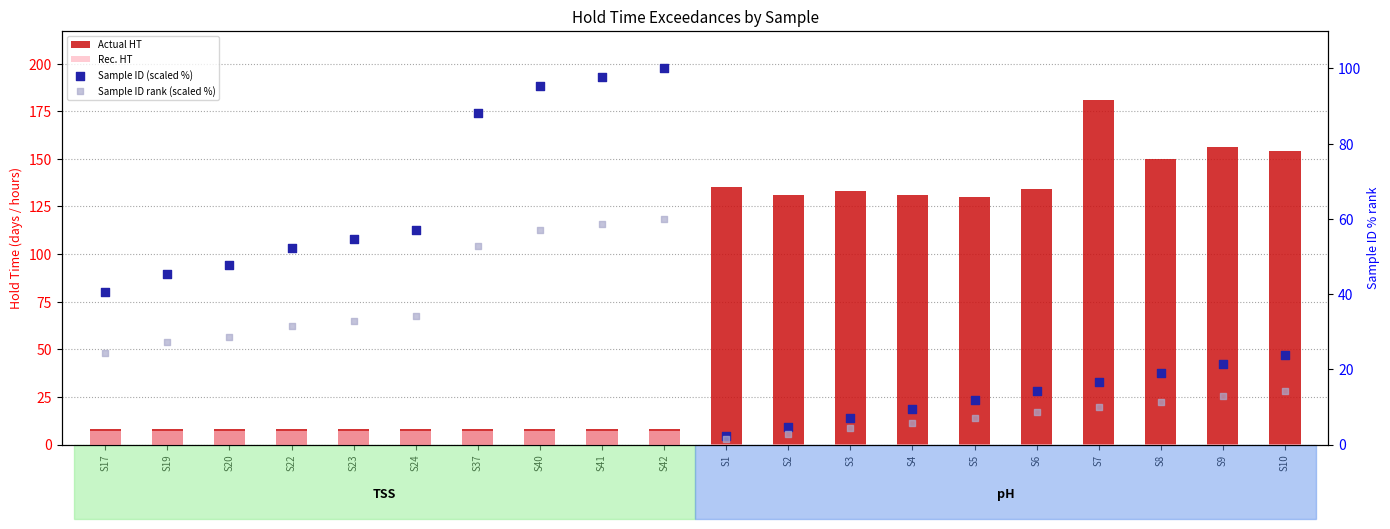

Which series contains the lowest Y value?

Rec. HT